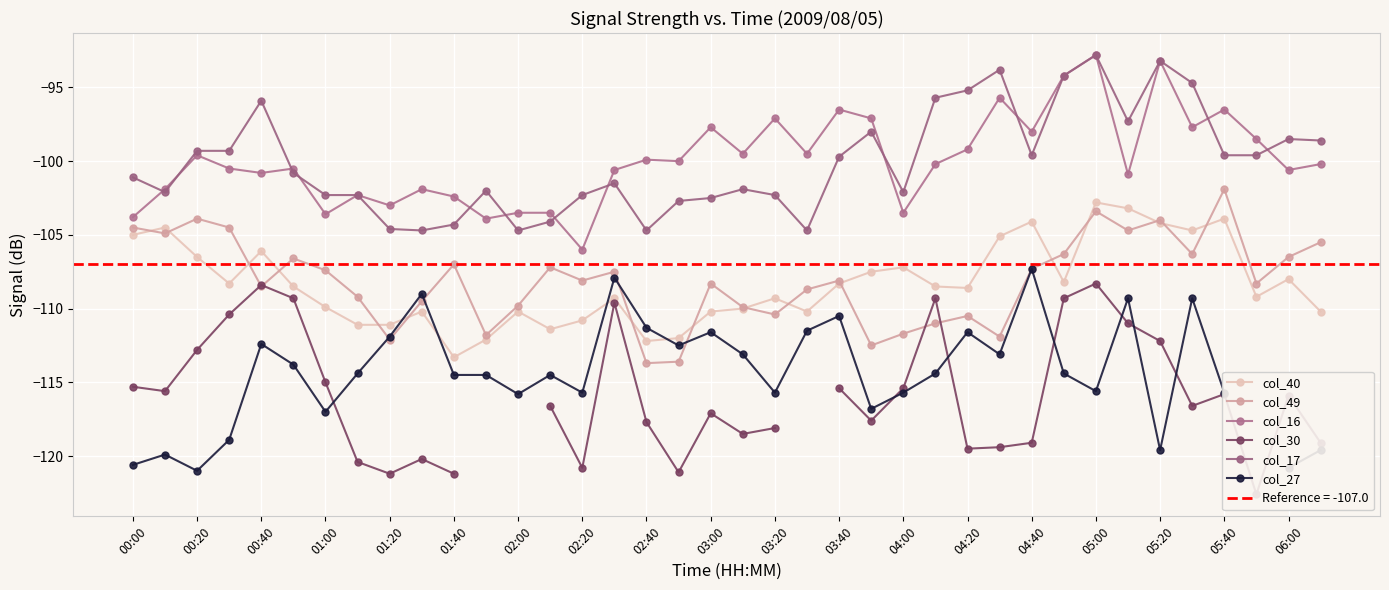

What is the total value across all series at 33?

-629.3